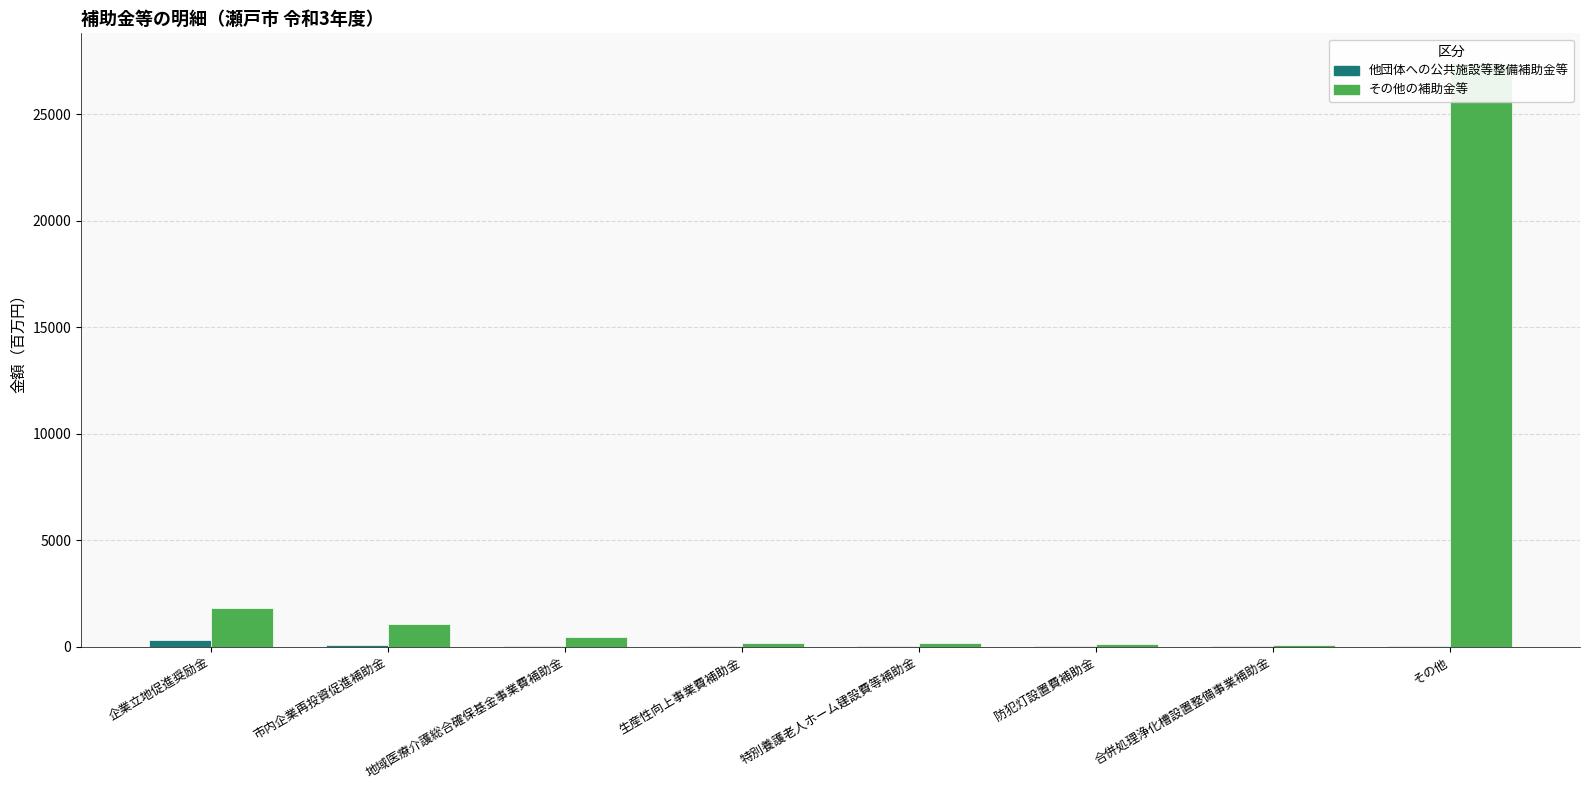

Rank the series at 合併処理浄化槽設置整備事業補助金 from highest to lowest value.

その他の補助金等, 他団体への公共施設等整備補助金等